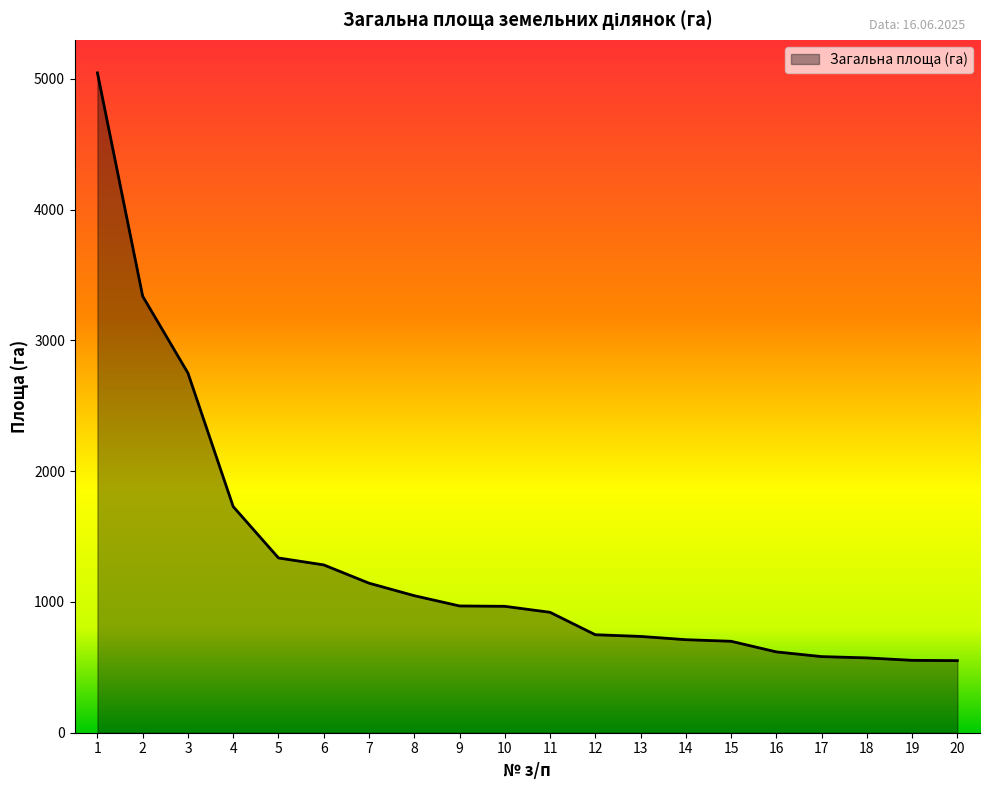

How many categories are shown in the chart?

20